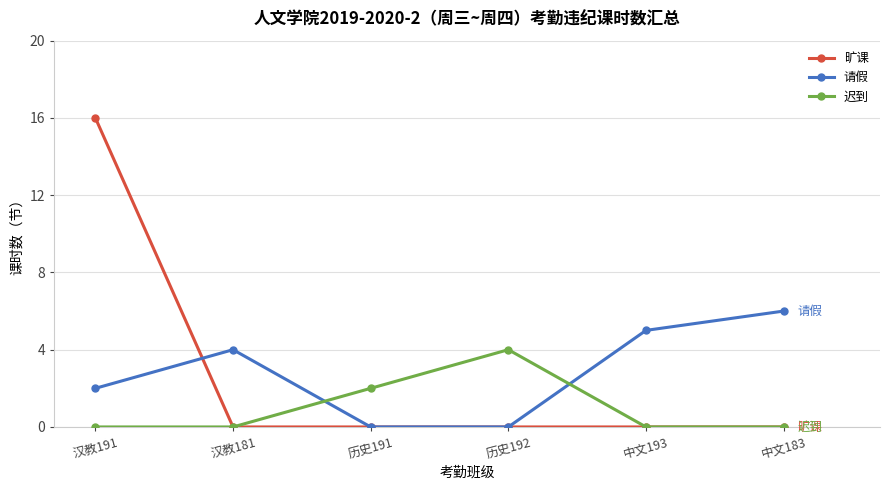

What is the highest value of the 请假 series?

6